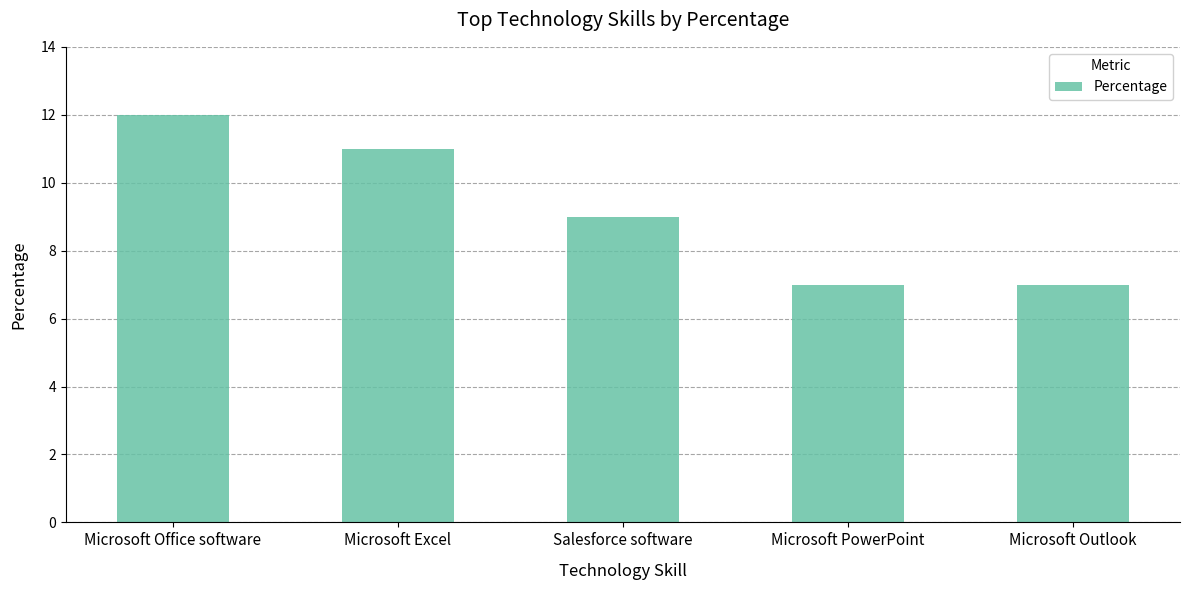

At which label does the data first exceed 9?

Microsoft Office software